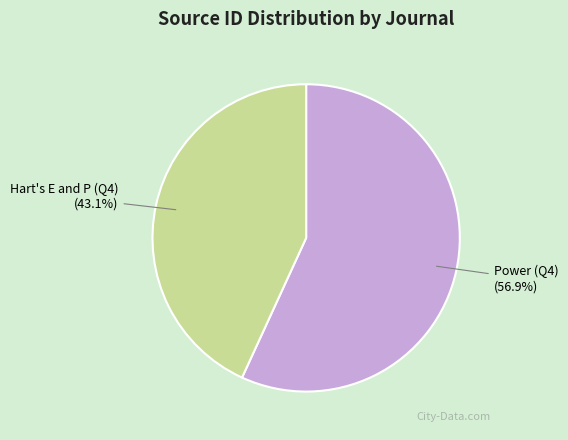

Rank the categories by value from lowest to highest.

Hart's E and P (Q4), Power (Q4)